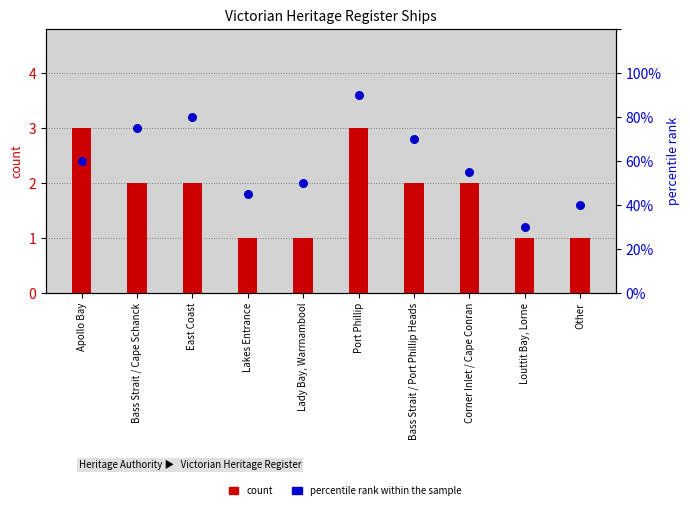

At which category is the sum across all series the highest?

Port Phillip